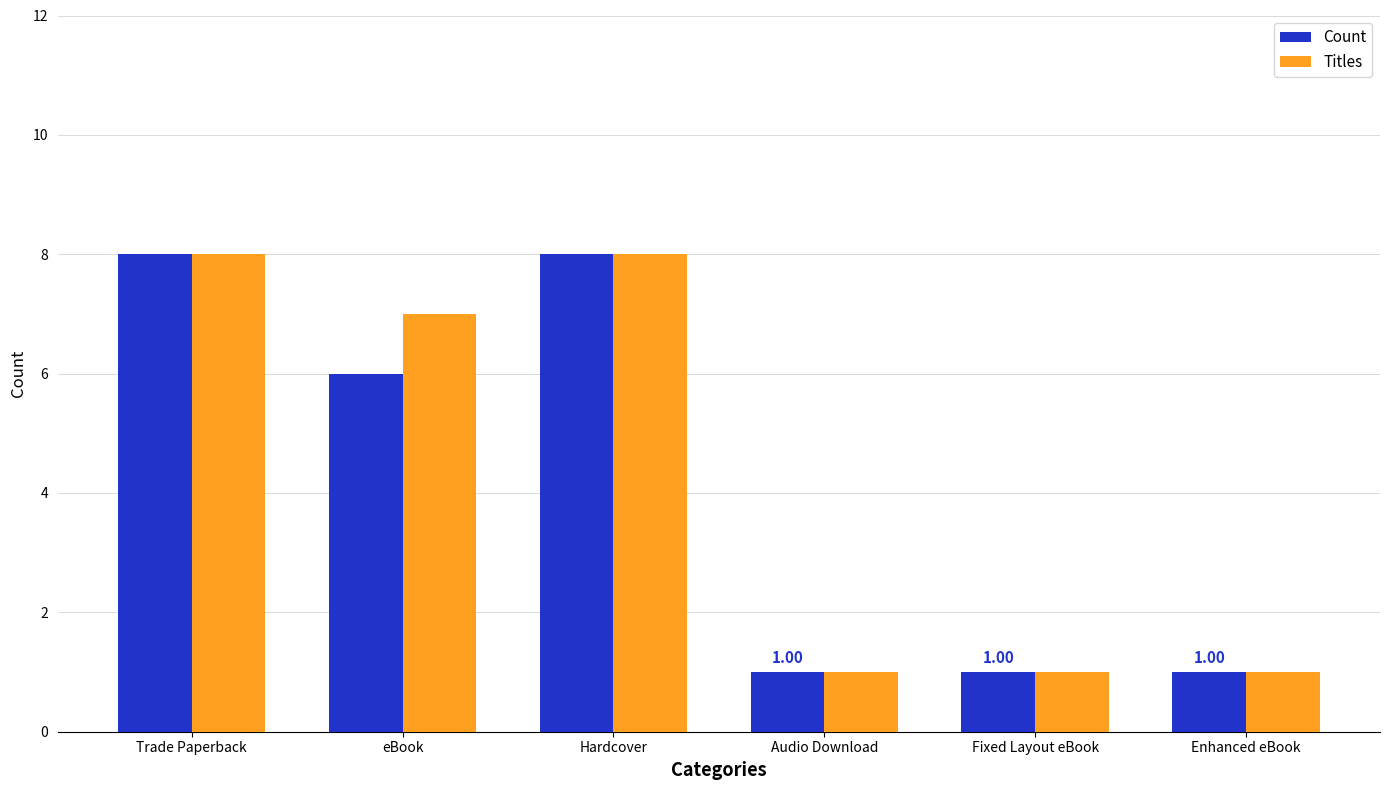

What is the difference between the Count values at eBook and Fixed Layout eBook?

5